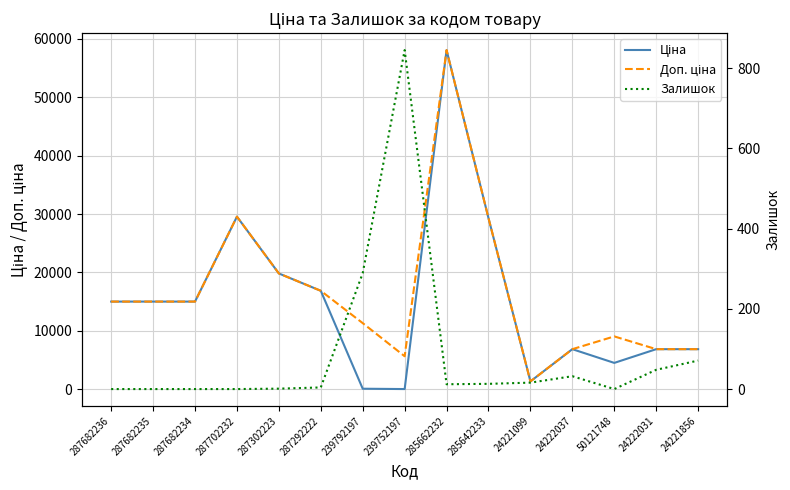

What are all the series names shown in the legend?

Ціна, Доп. ціна, Залишок